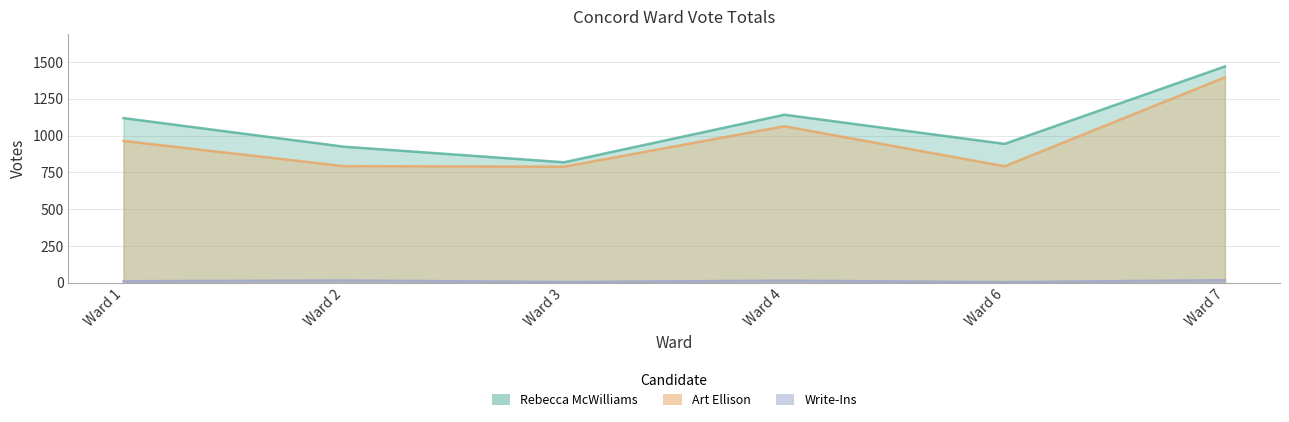

True or false: Write-Ins and Art Ellison intersect in this chart.

False